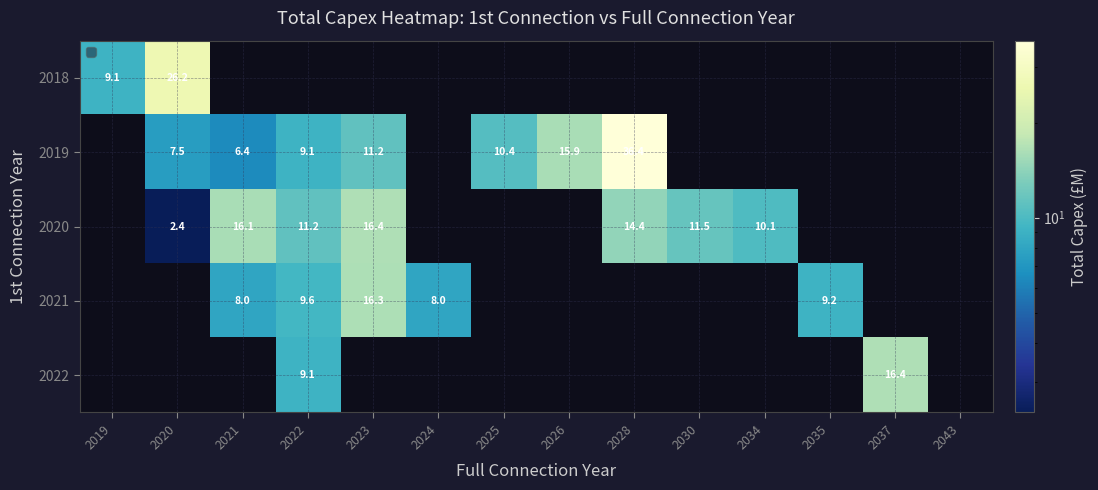

The value of 2019 at 2026 is 15.9. True or false?

True